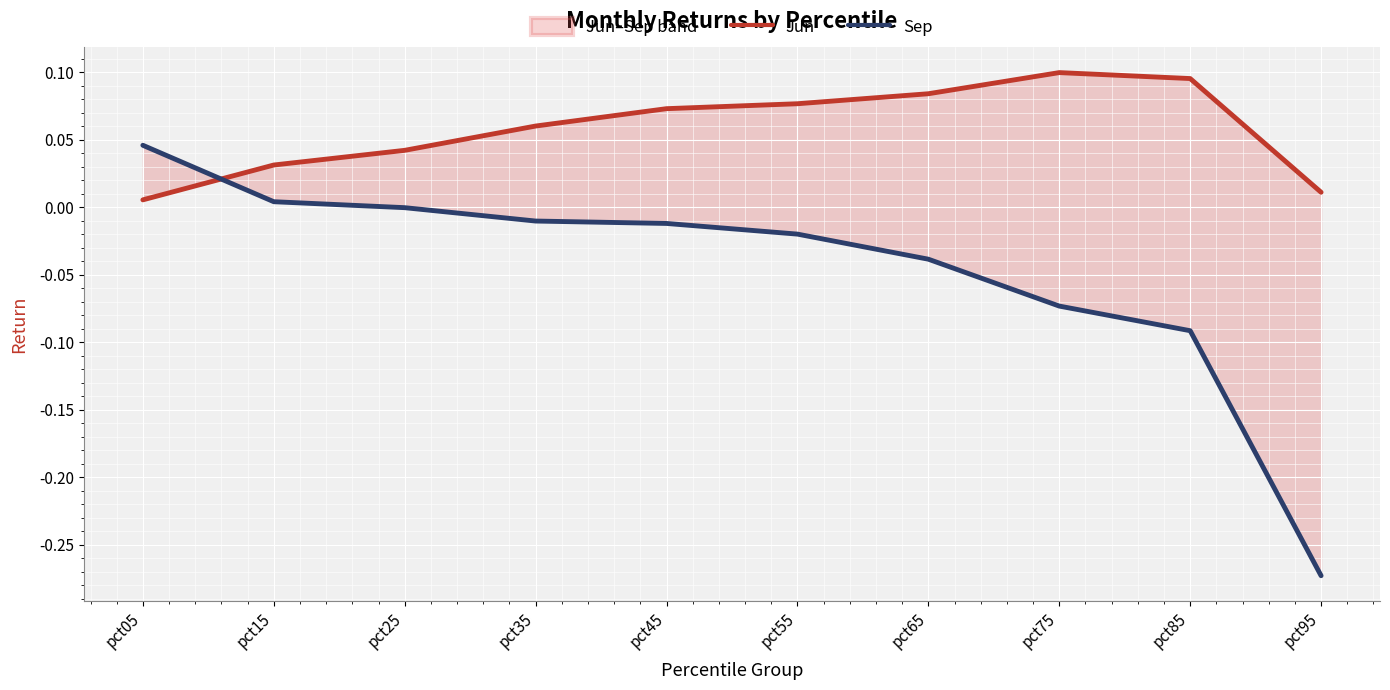

True or false: Jun has a value of 0.0 at pct25.

True